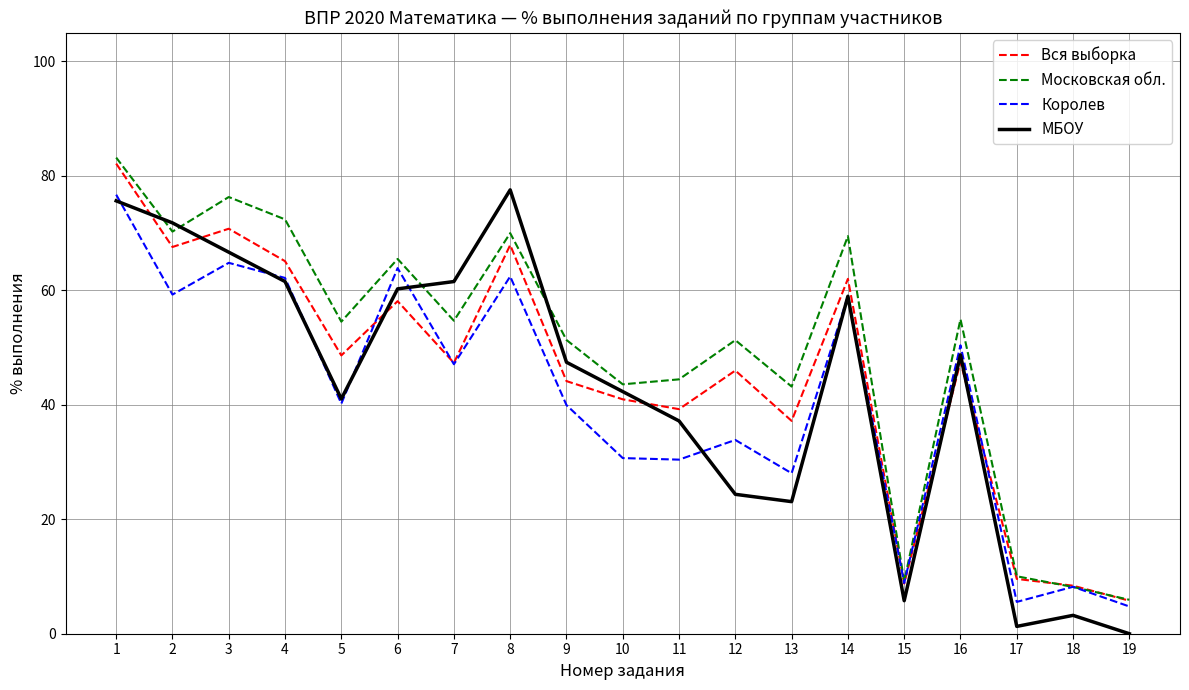

After their last crossing, which series has the higher values: Королев or МБОУ?

Королев